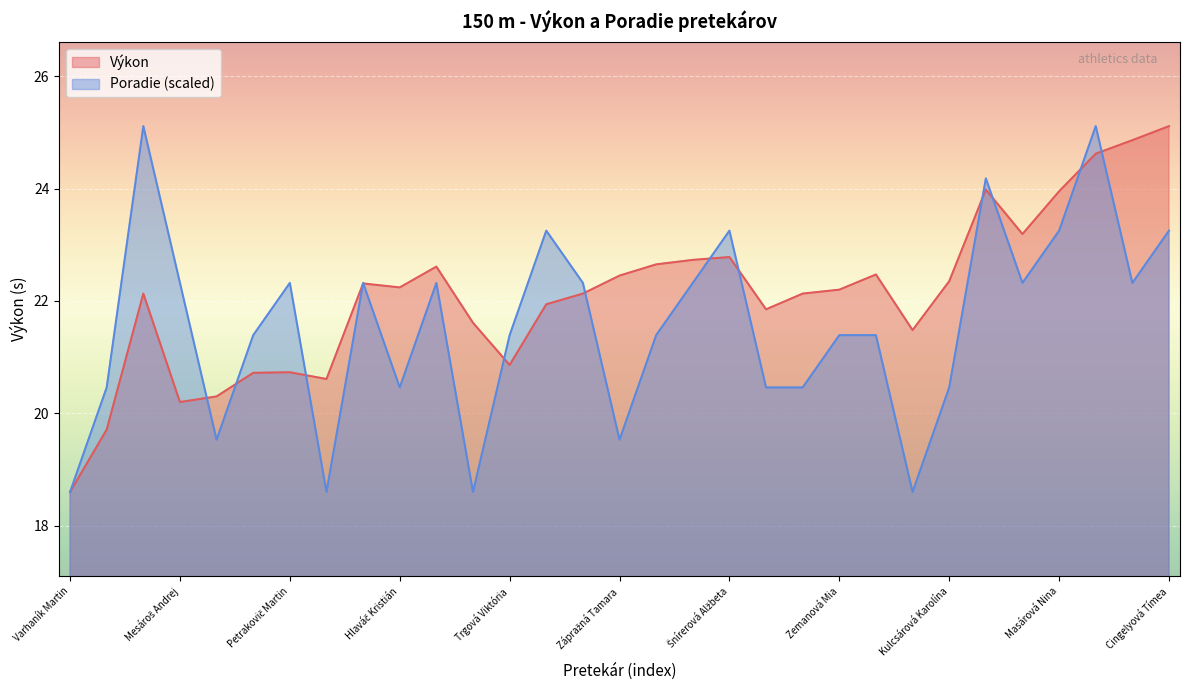

What is the average value of the Výkon series?

22.1